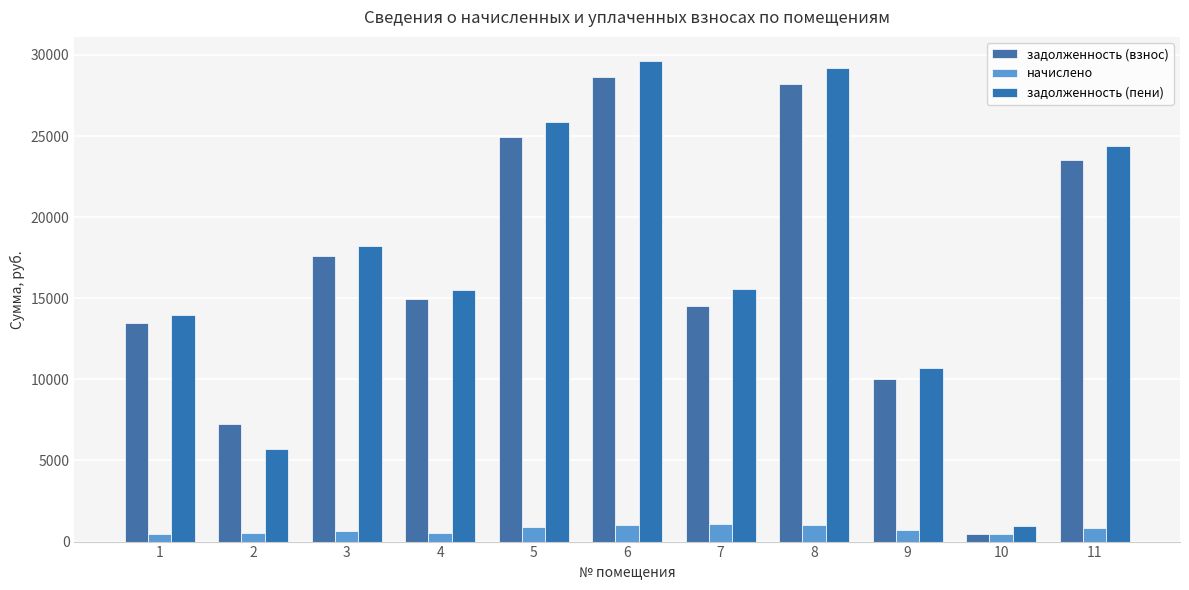

What is the sum of the задолженность (пени) values at 7 and 2?

21271.3